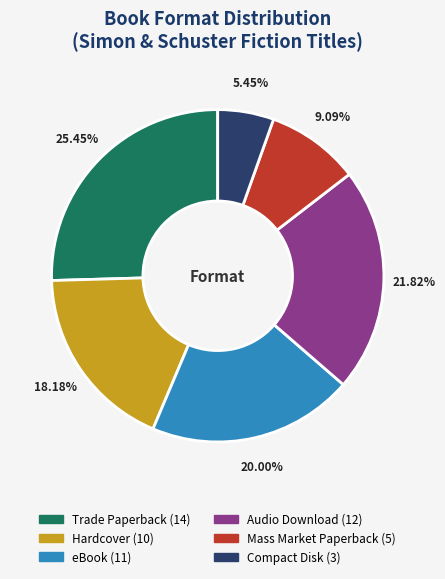

Rank the categories by value from lowest to highest.

Compact Disk, Mass Market Paperback, Hardcover, eBook, Audio Download, Trade Paperback